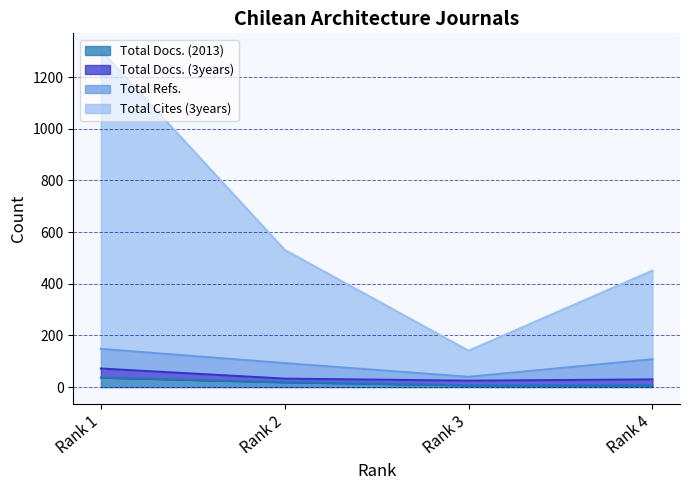

Which category has the lowest value in the Total Docs. (2013) series?

Rank 3